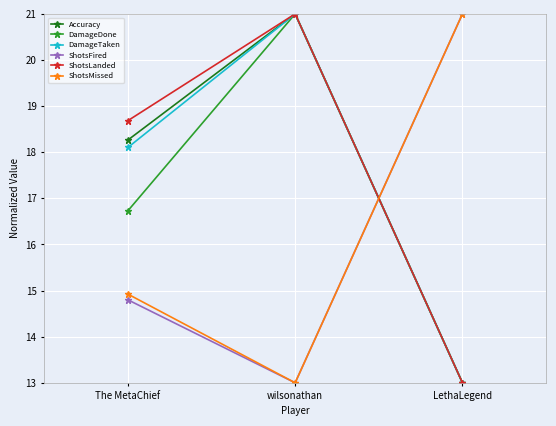

How many categories are shown in the chart?

3